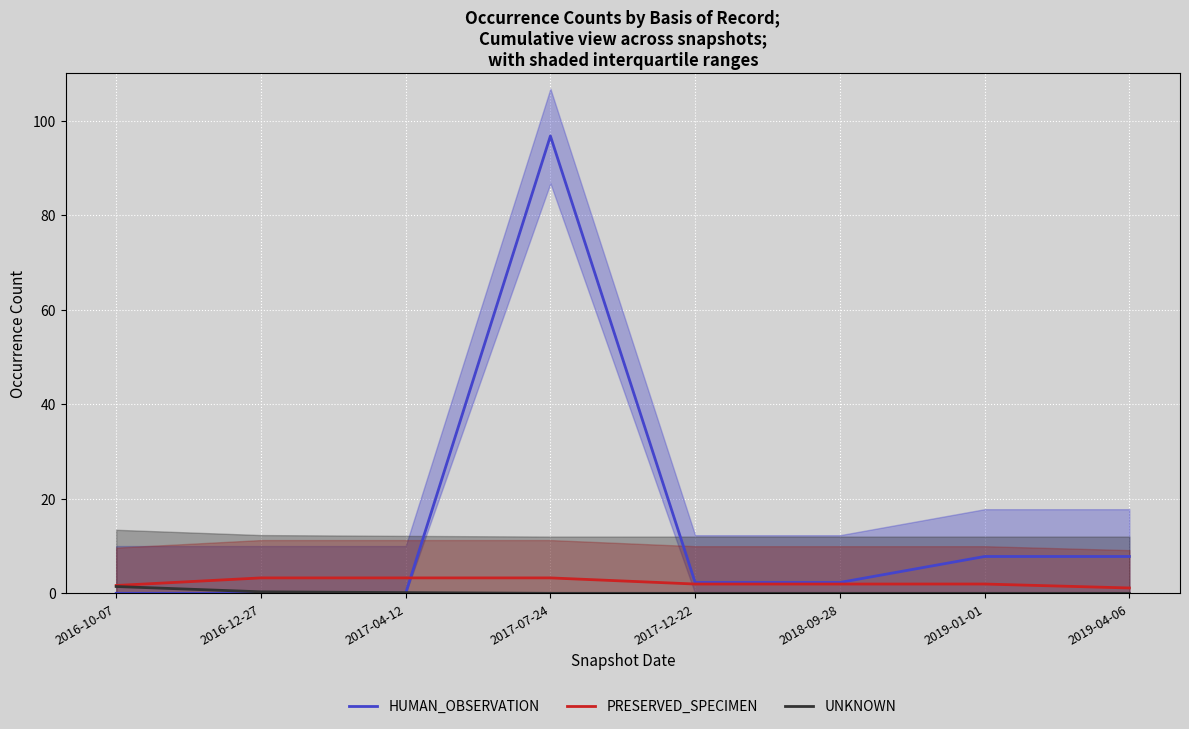

Which series changed the most between 2016-12-27 and 2017-12-22?

HUMAN_OBSERVATION